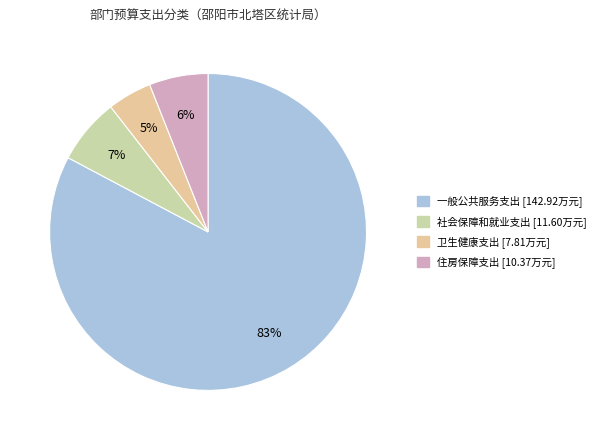

Is 一般公共服务支出 the majority of the pie?

Yes